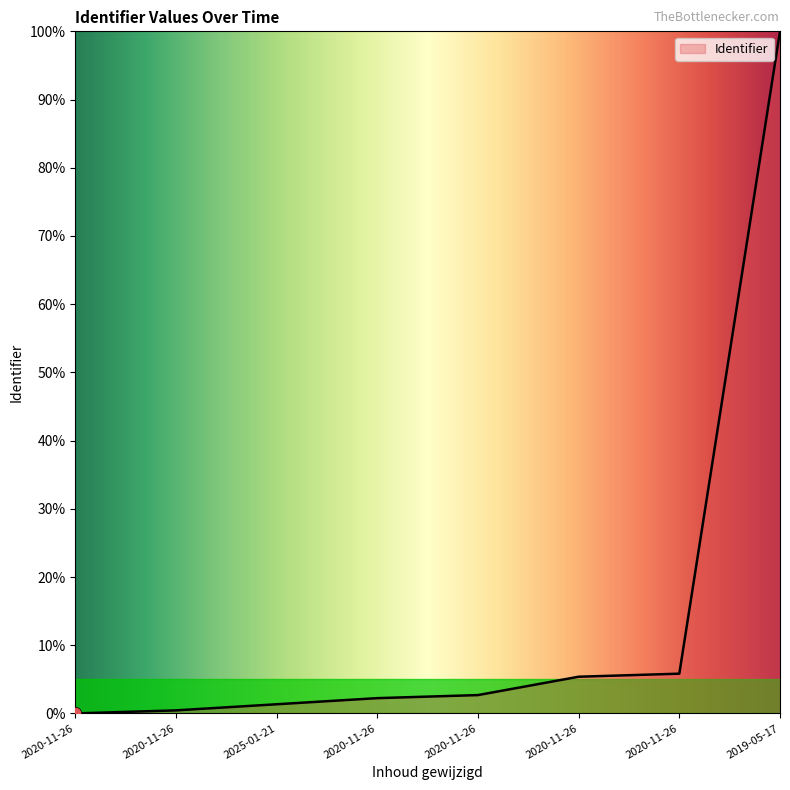

Which has a higher value, 2020-11-26 or 2019-05-17?

2019-05-17